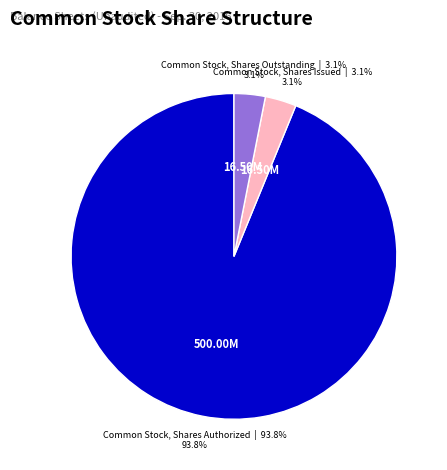

Which slice is the largest?

Common Stock, Shares Authorized